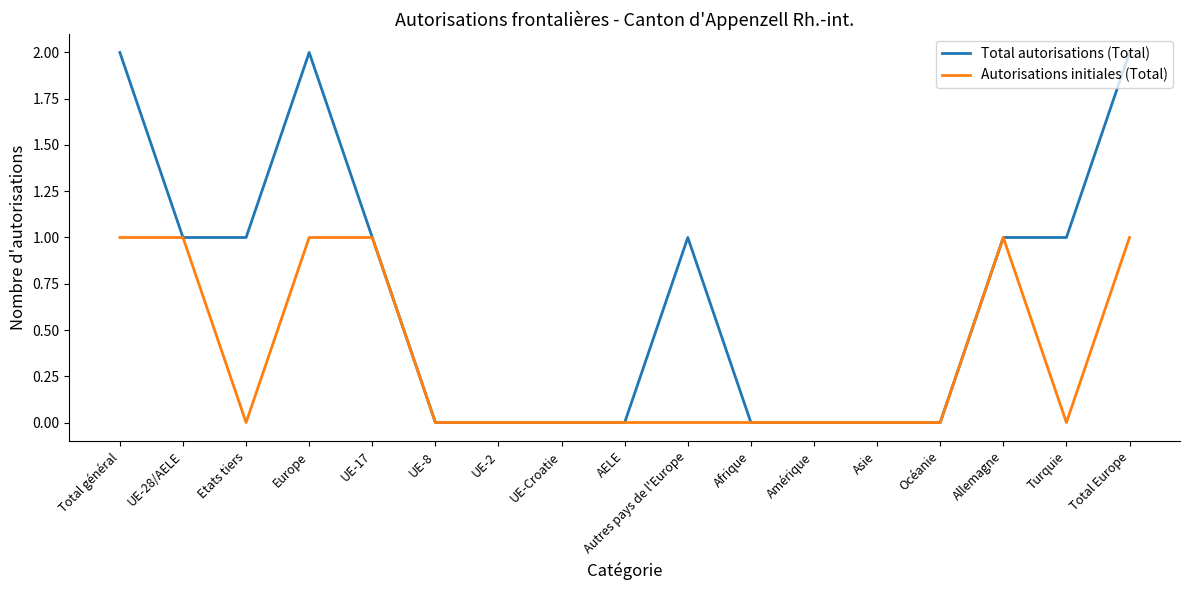

Which series has the largest total across all categories?

Total autorisations (Total)